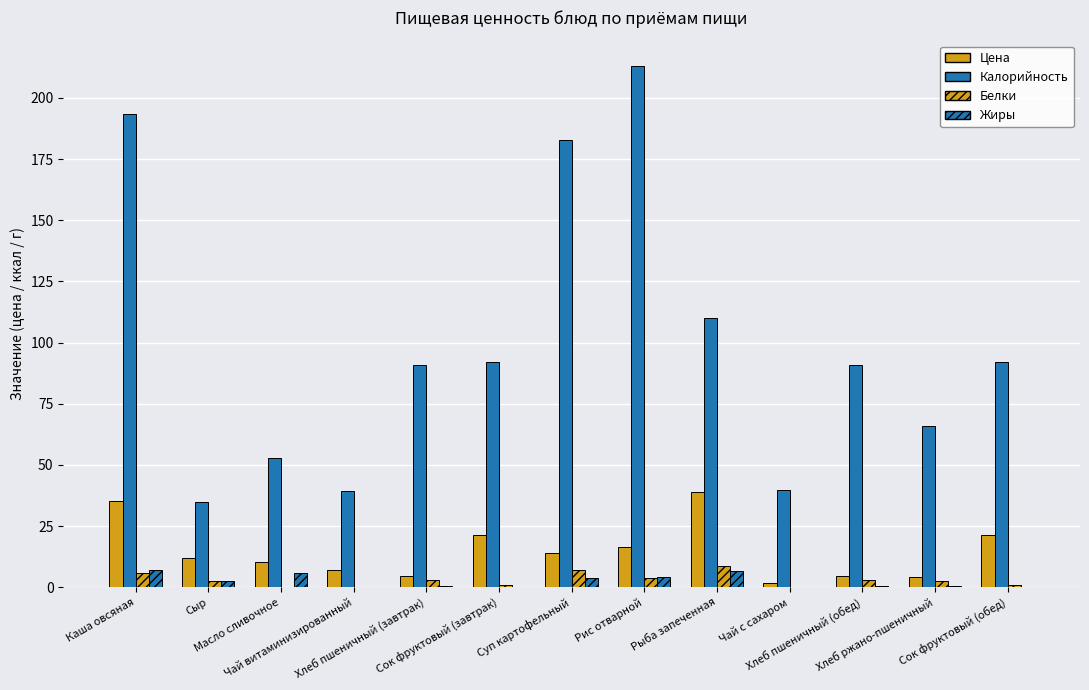

True or false: Цена has a value of 10.4 at Масло сливочное.

True